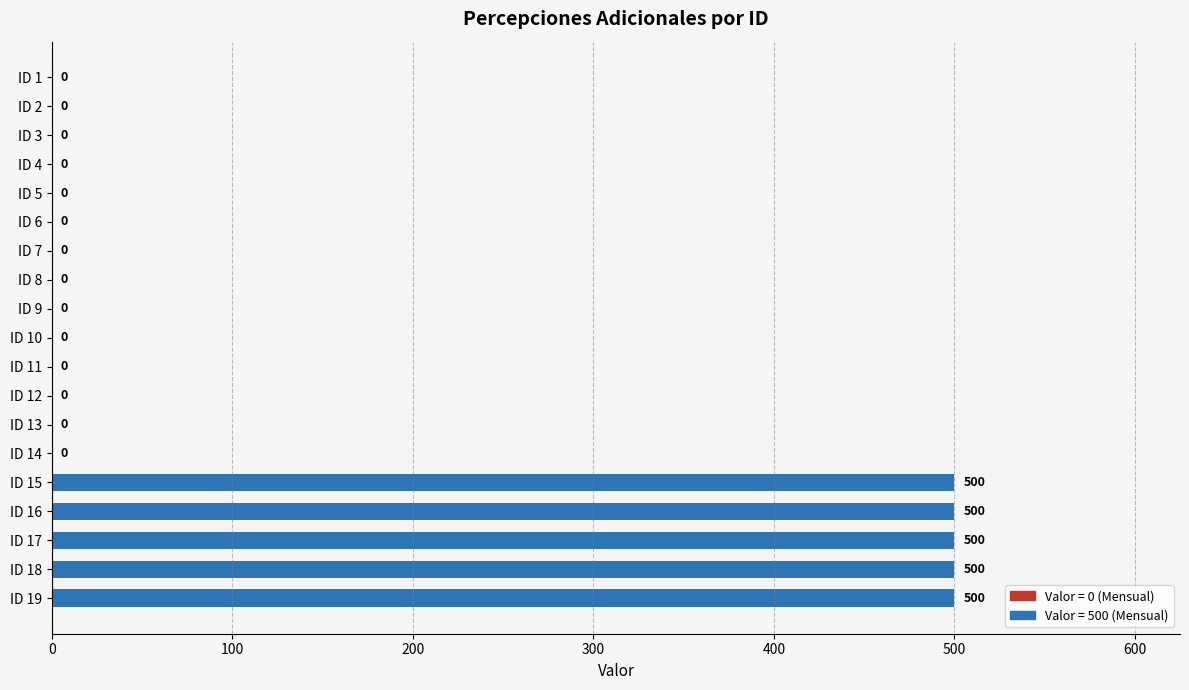

The chart shows a value of 0 at ID 8. True or false?

True